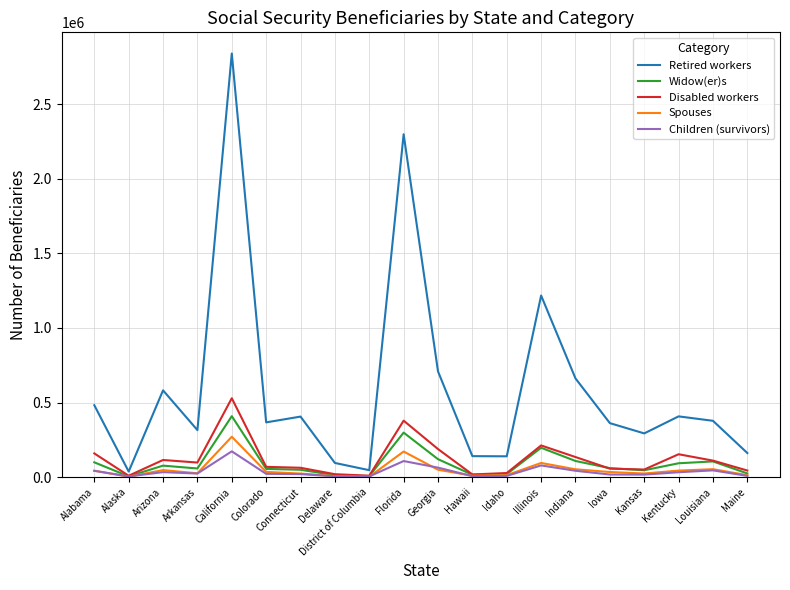

What is the lowest value of the Retired workers series?

37077